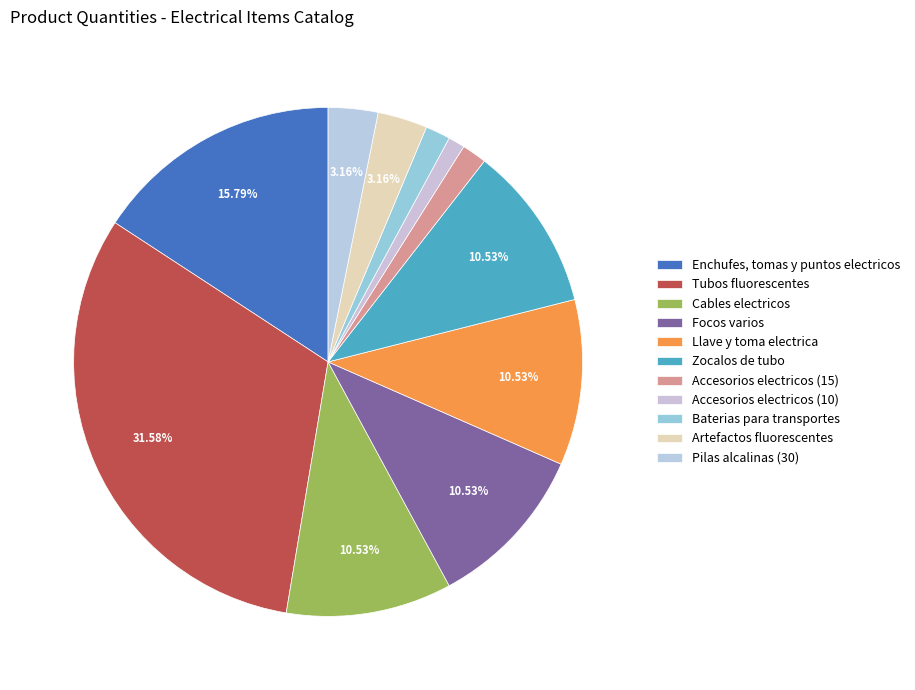

Does any single category account for the majority?

No